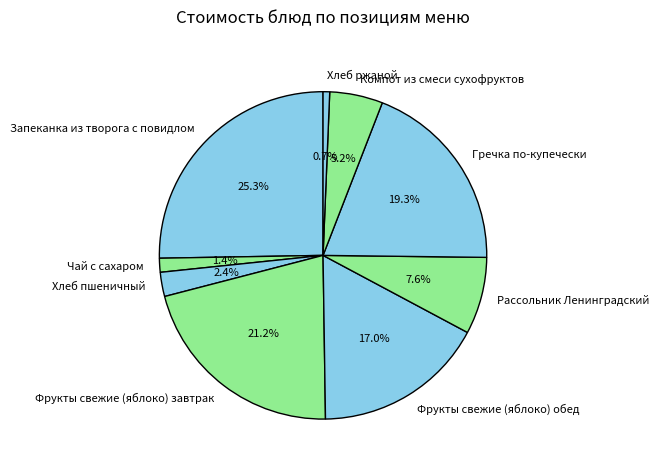

Combined, what portion of the pie is Чай с сахаром and Хлеб пшеничный?

3.8%